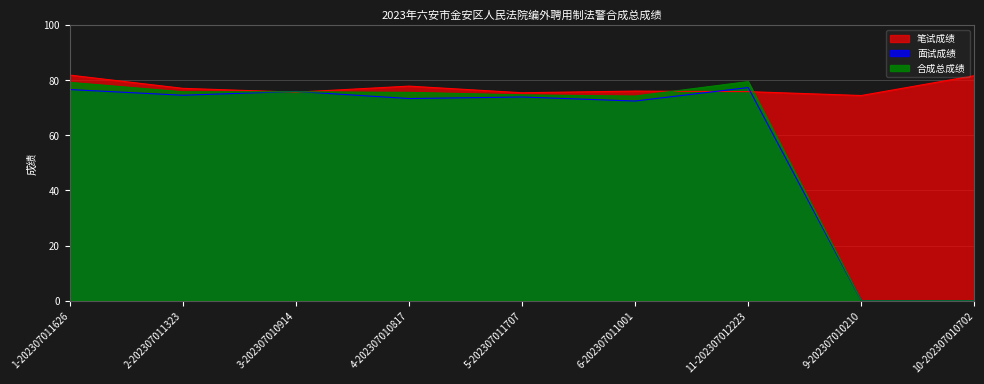

Is it true that 笔试成绩 equals 81.8 at 1-202307011626?

True